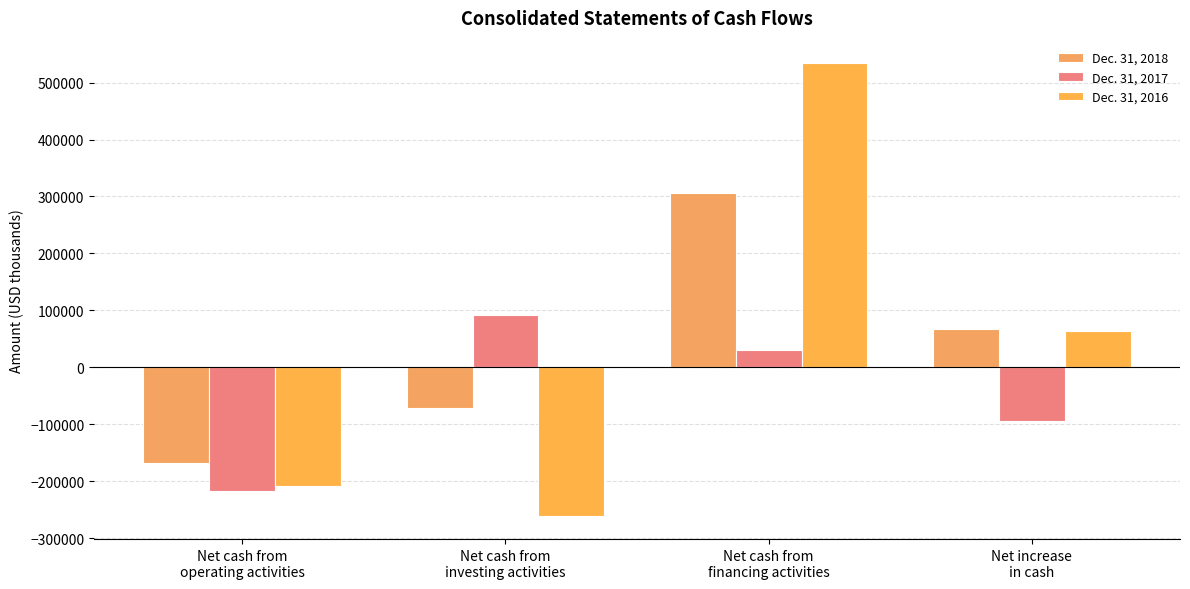

What is the value of the Dec. 31, 2016 bar at the 2nd from the left?

-261924